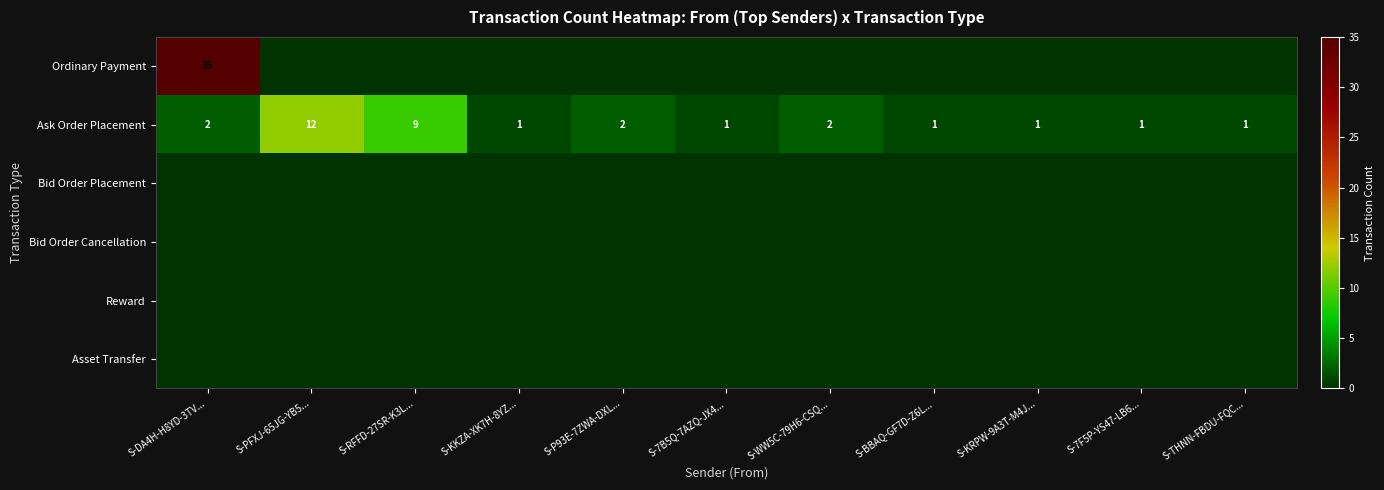

Between S-P93E-7ZWA-DXL... and S-WW5C-79H6-CSQ..., which is larger?

S-P93E-7ZWA-DXL...